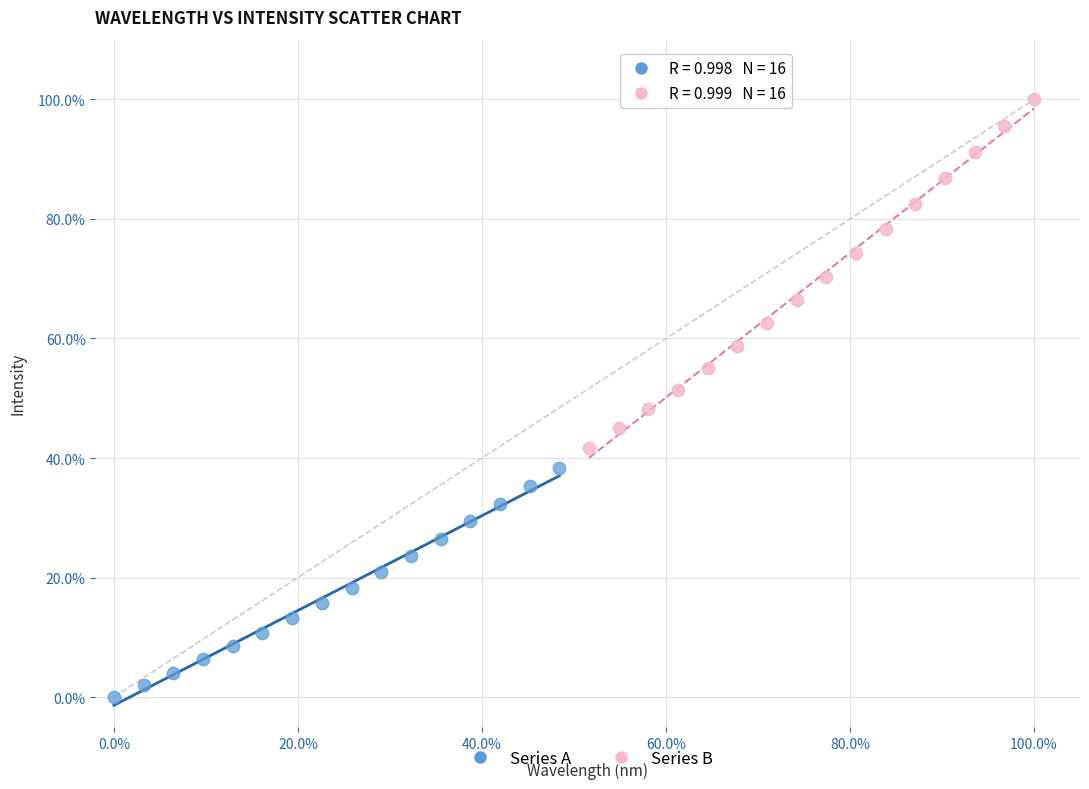

Which series reaches the minimum Y coordinate?

Series A